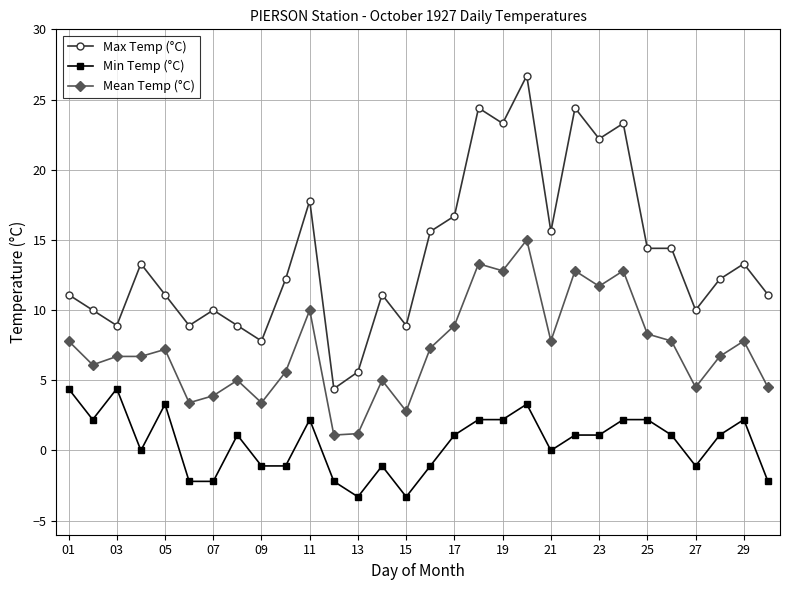

List the series in order of their peak value, highest first.

Max Temp (°C), Mean Temp (°C), Min Temp (°C)